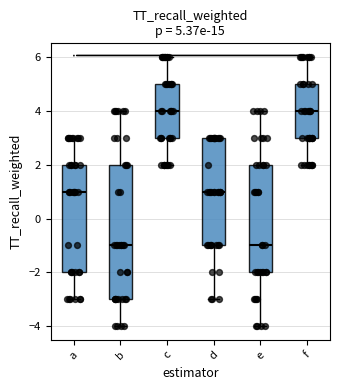

Which box is the tallest, from its lower edge to its upper edge?

b